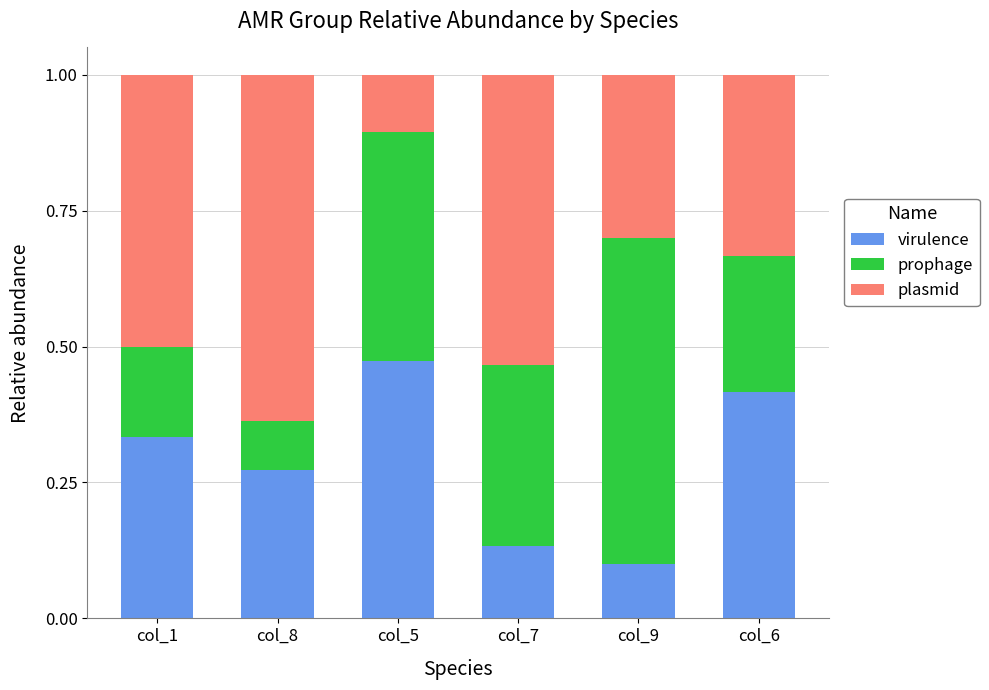

Count the virulence values in the range 0 to 1.

6